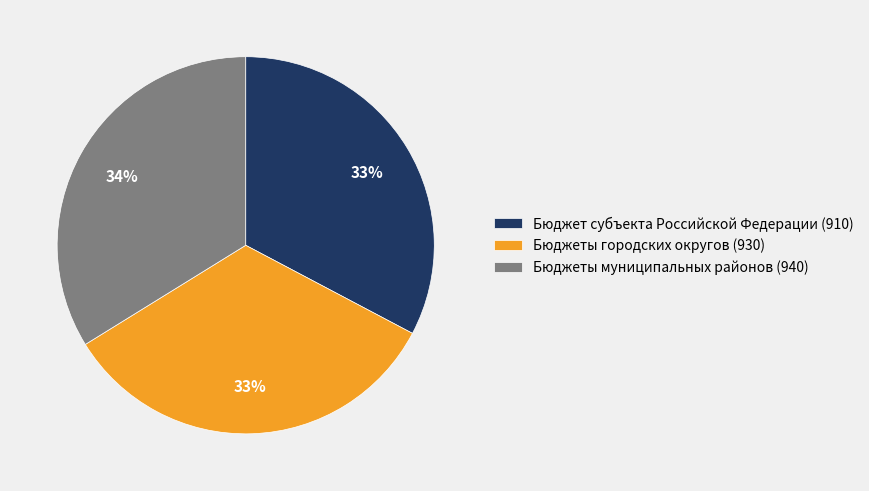

Is it true that Бюджет субъекта Российской Федерации (910) is 33% of the pie?

True